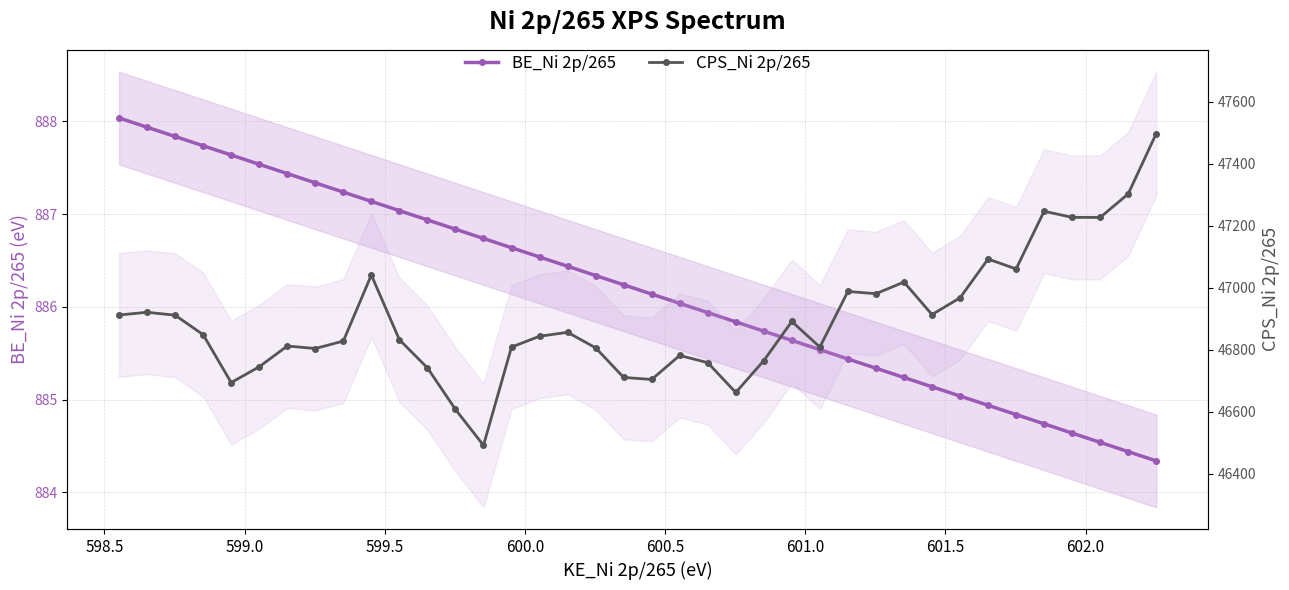

The value of BE_Ni 2p/265 at 10 is 540.3. True or false?

False